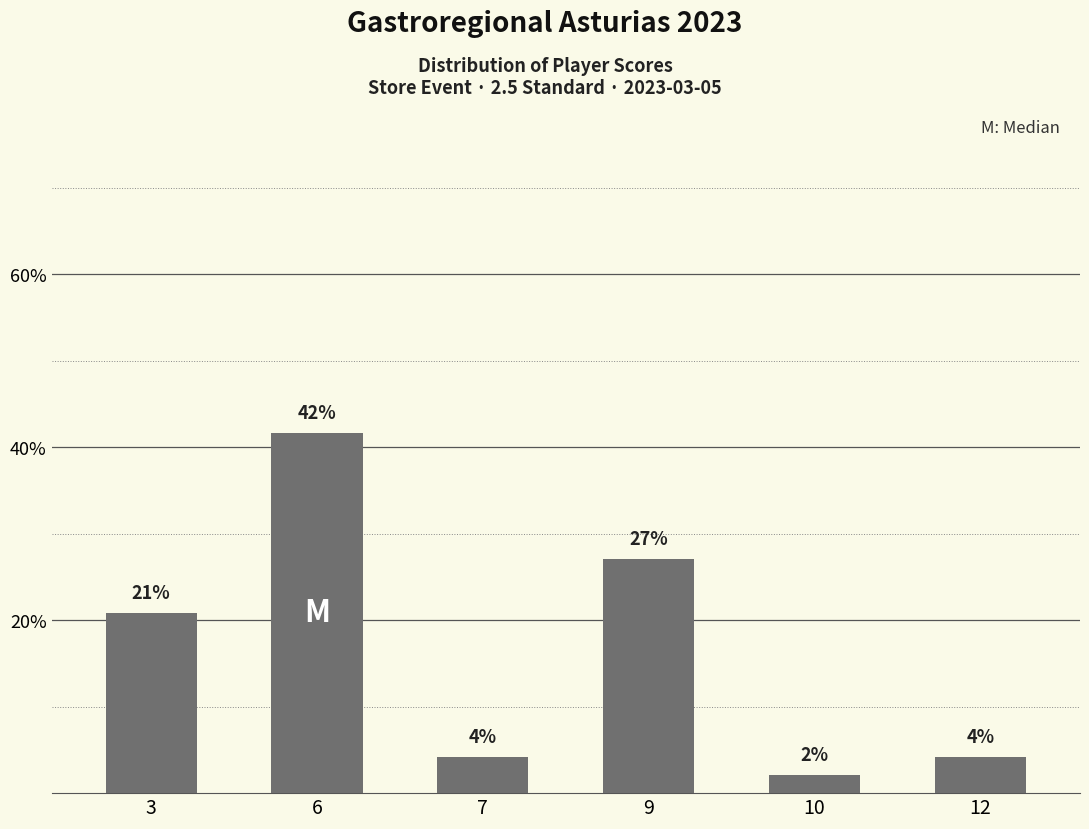

What is the approximate value at 12?

4.2